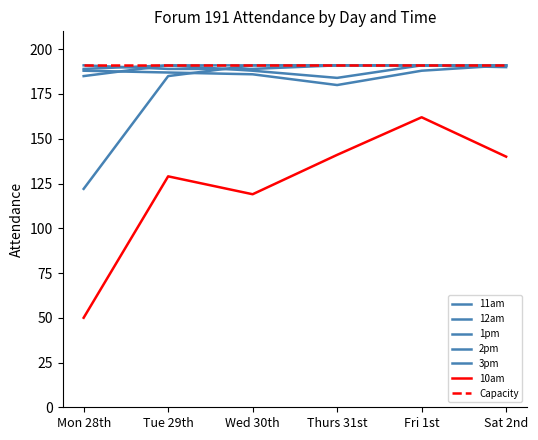

Does the chart display data point markers on the line(s)?

No